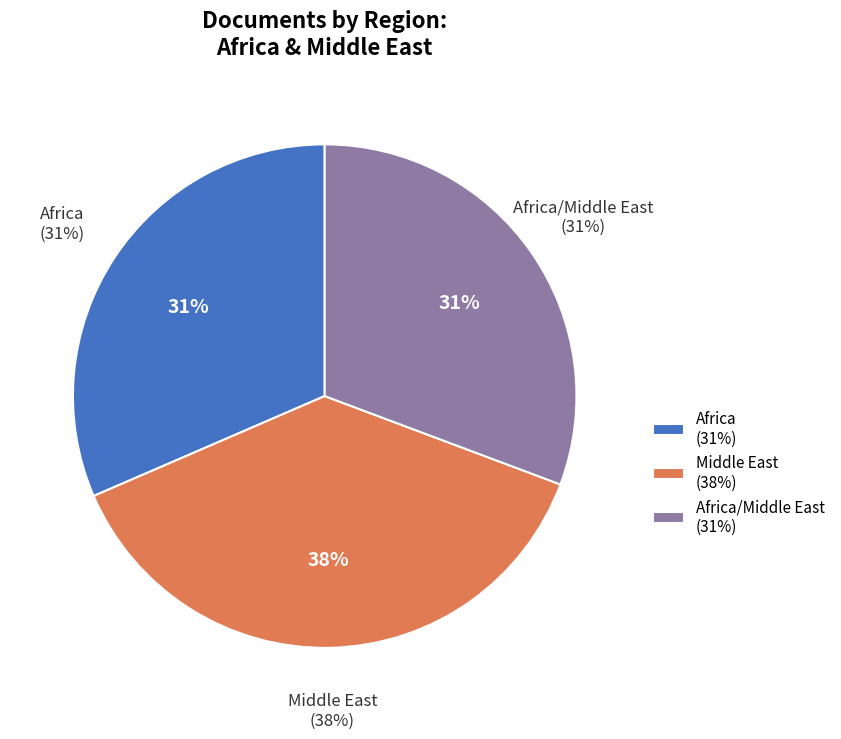

True or false: Middle East accounts for 38% of the total.

False